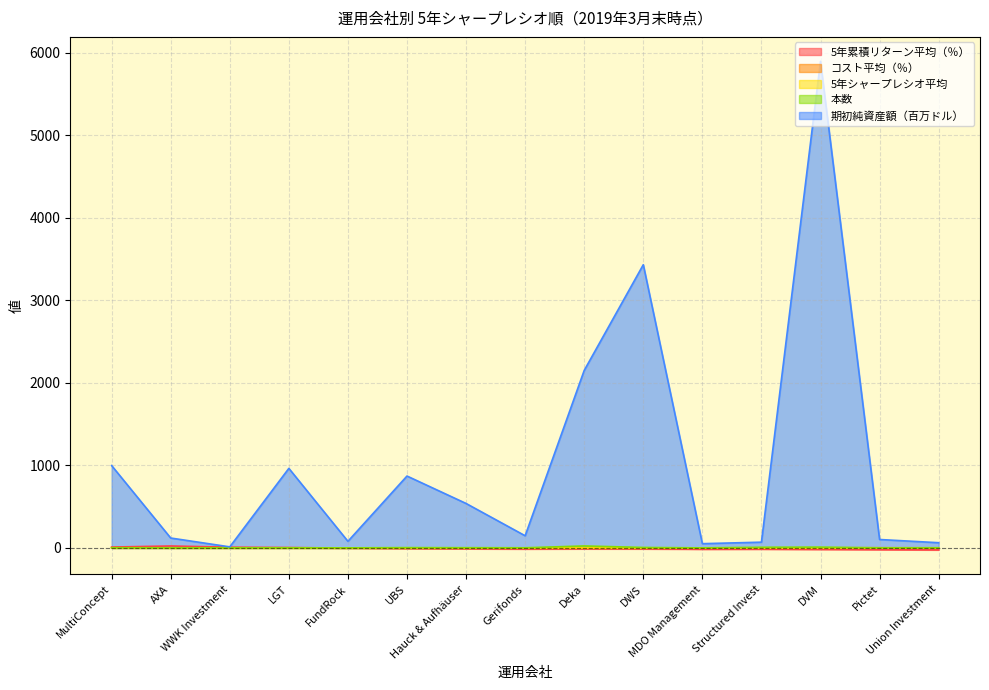

What position from the right is Gerifonds?

8